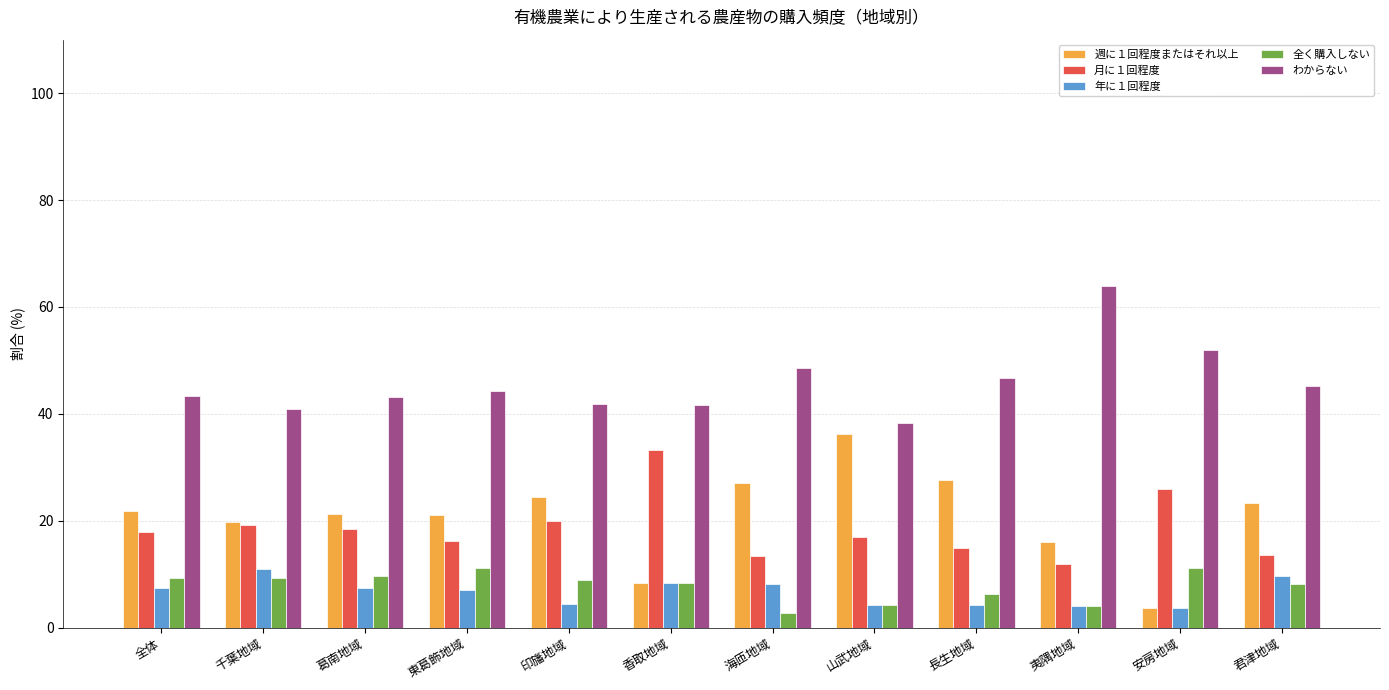

At which label is 全く購入しない closest to 6?

長生地域